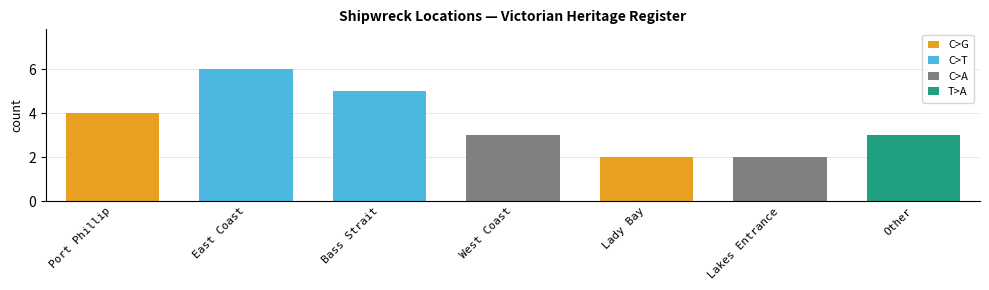

What is the approximate value at Bass Strait?

5